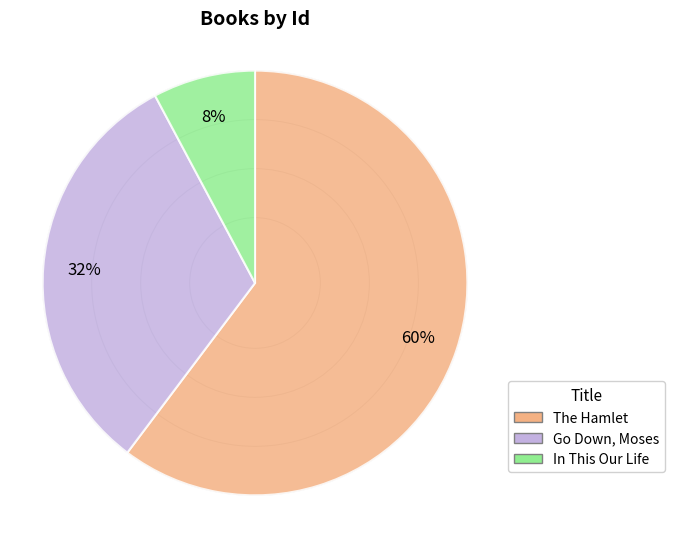

Count the number of slices in the pie.

3